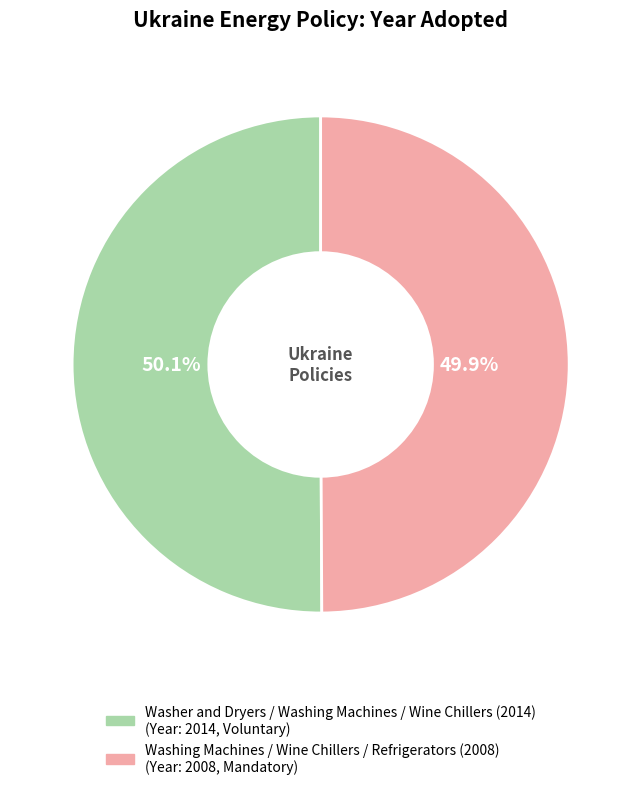

What percentage is the Washing Machines / Wine Chillers / Refrigerators (2008) slice, to the nearest percent?

50%